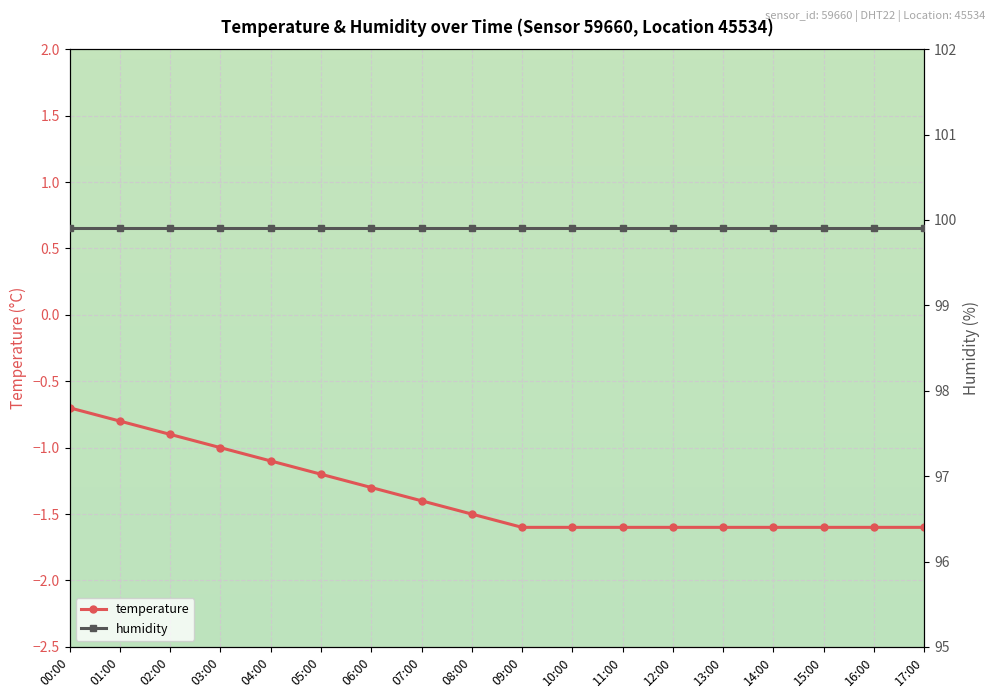

What is the sum of all values?

-24.3